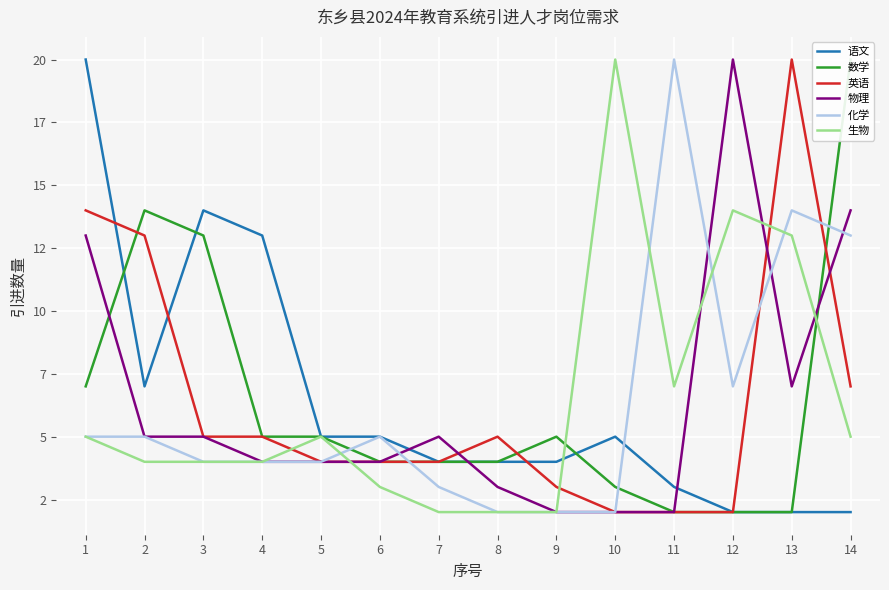

At which label does 化学 reach its minimum?

8